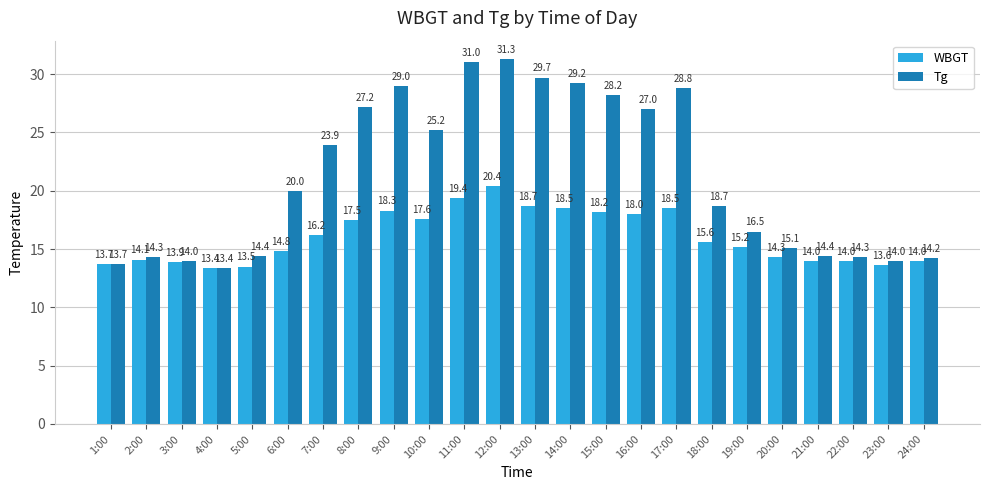

Reading right to left, transcribe all the data shown in this chart.

WBGT: 14.0	13.6	14.0	14.0	14.3	15.2	15.6	18.5	18.0	18.2	18.5	18.7	20.4	19.4	17.6	18.3	17.5	16.2	14.8	13.5	13.4	13.9	14.1	13.7
Tg: 14.2	14.0	14.3	14.4	15.1	16.5	18.7	28.8	27.0	28.2	29.2	29.7	31.3	31.0	25.2	29.0	27.2	23.9	20.0	14.4	13.4	14.0	14.3	13.7